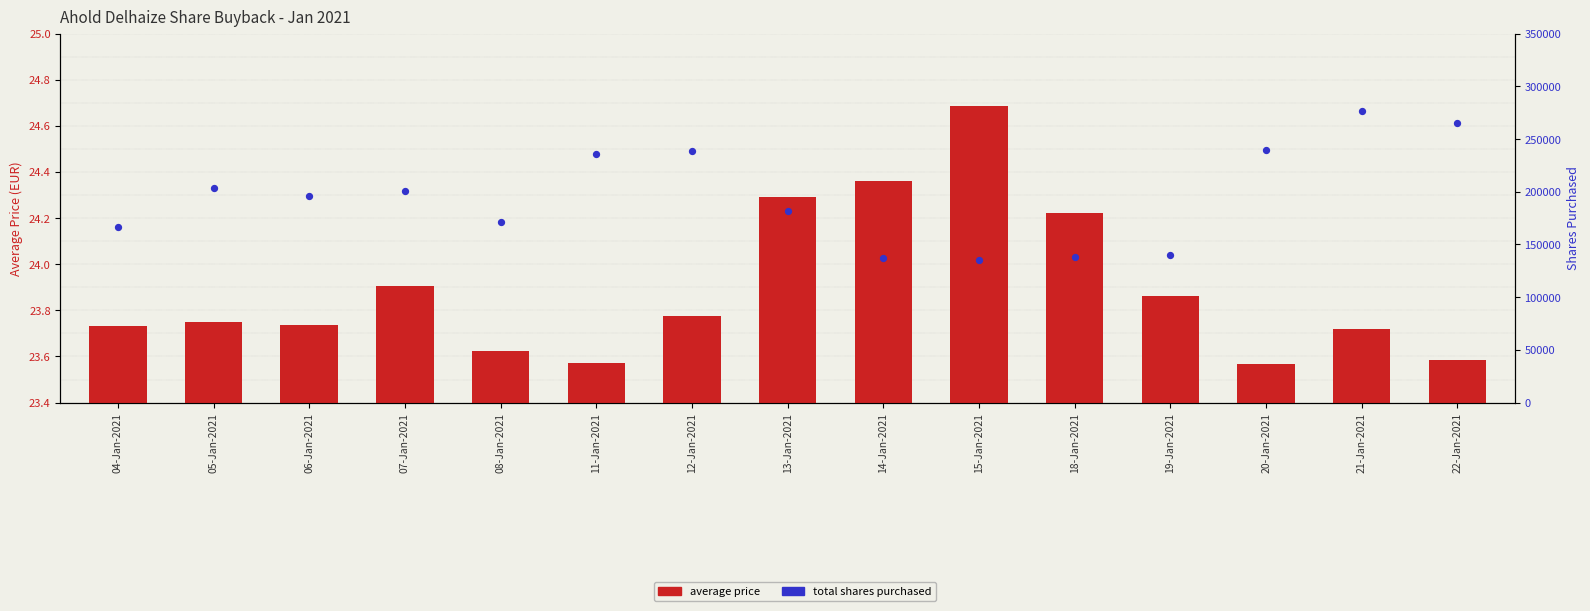

Which series has the largest total across all categories?

Total shares purchased